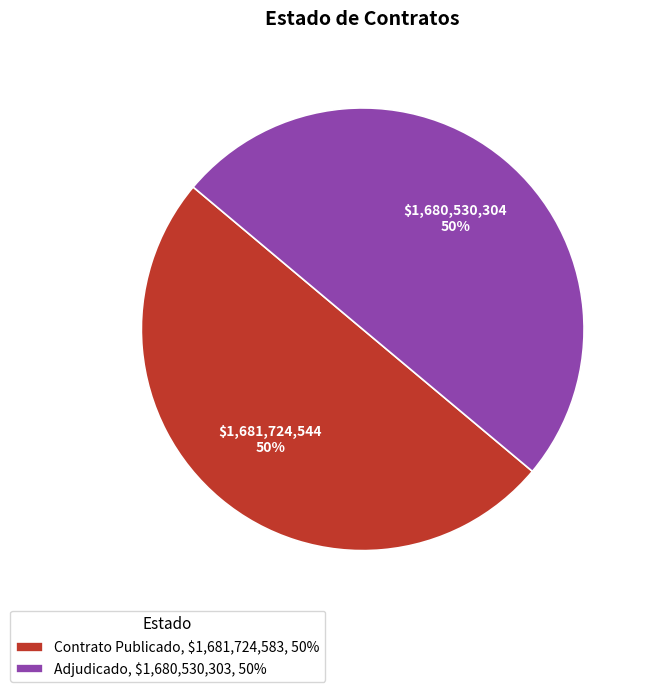

What percentage is the Adjudicado, $1,680,530,303, 50% slice, to the nearest percent?

50%